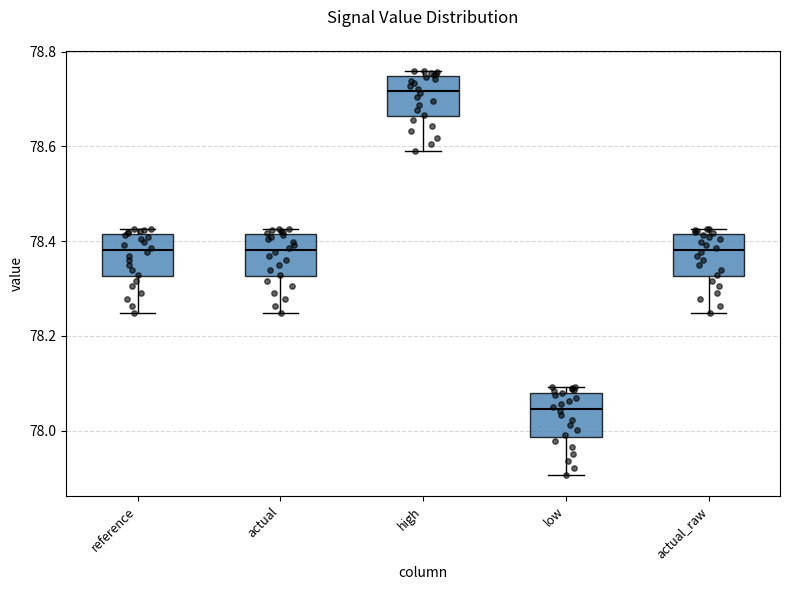

Which box's median line is the highest?

high